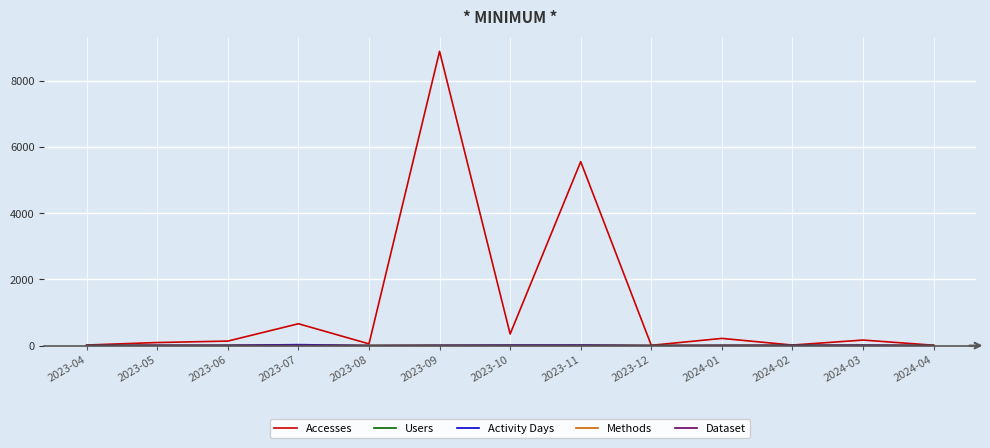

Which category has the highest value across all series?

2023-09